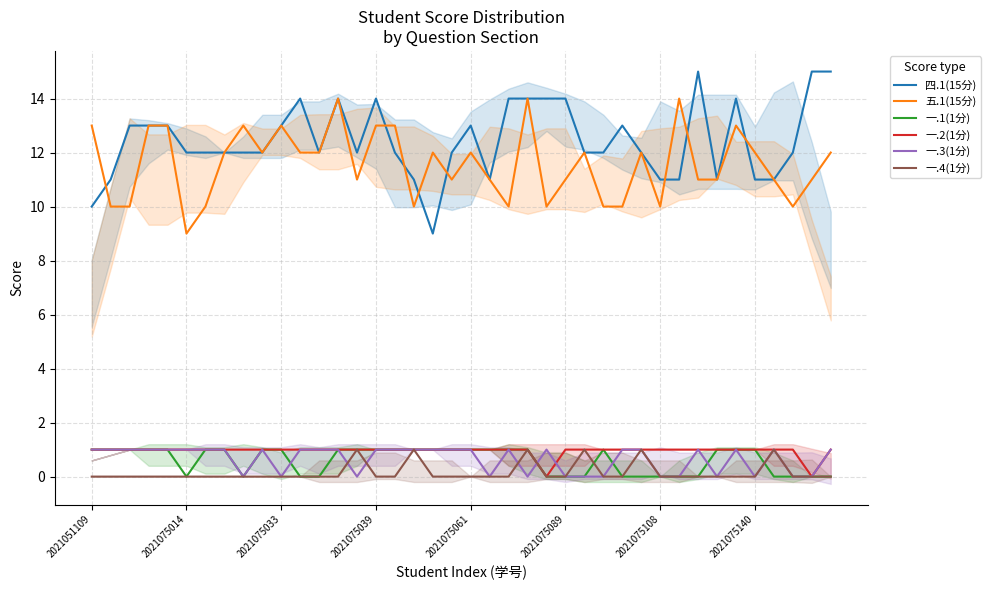

Is it true that 五.1(15分) equals 6 at 2021075014?

False